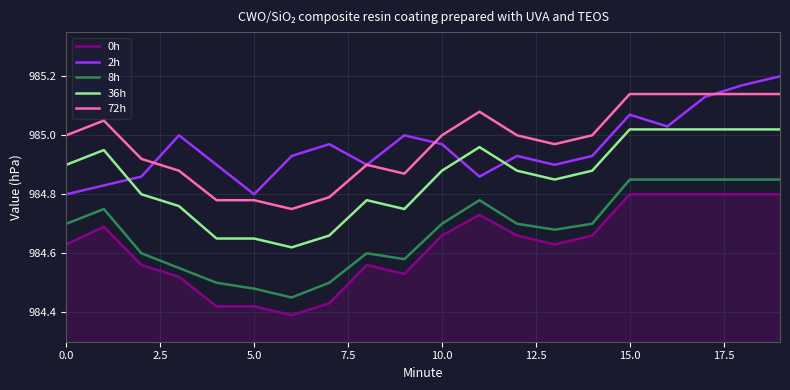

True or false: 2h and 0h intersect in this chart.

False